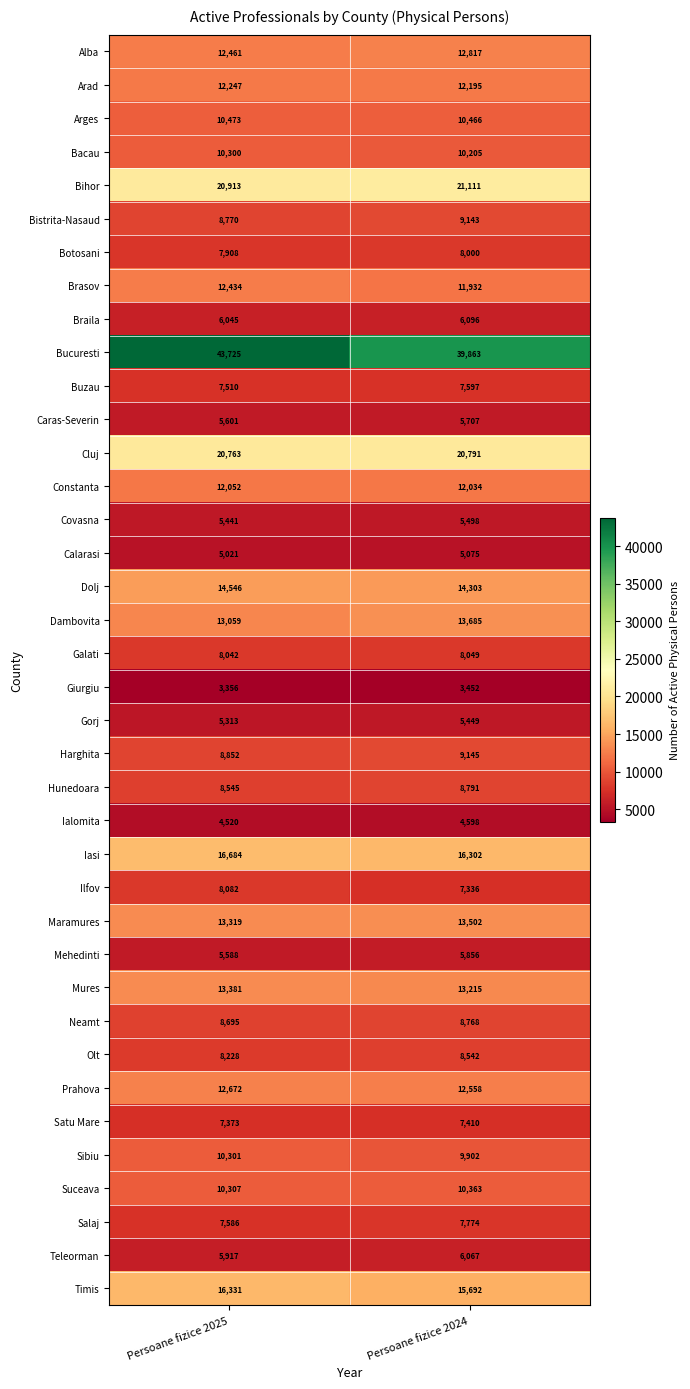

What is the sum of the Bucuresti values at Persoane fizice 2025 and Persoane fizice 2024?

83588